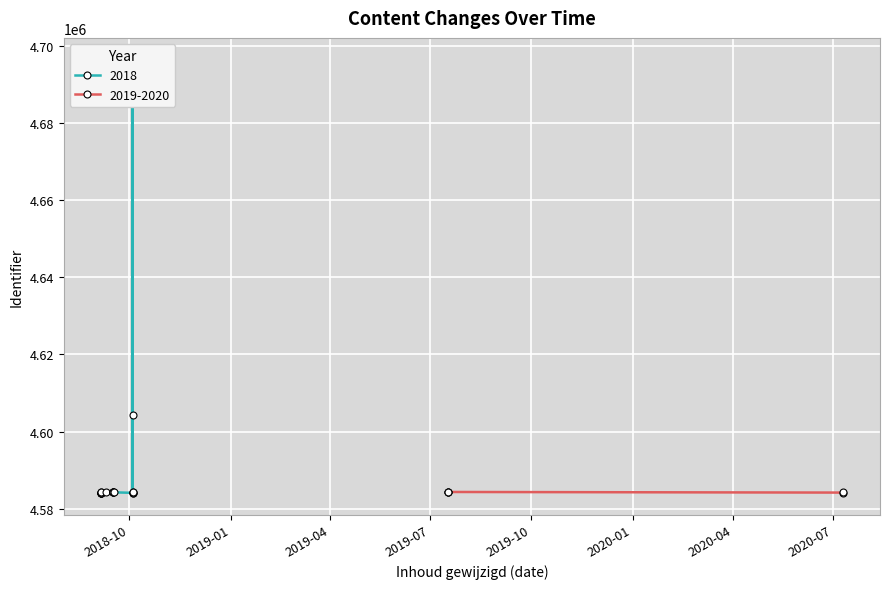

How many values are below 4584248?

12